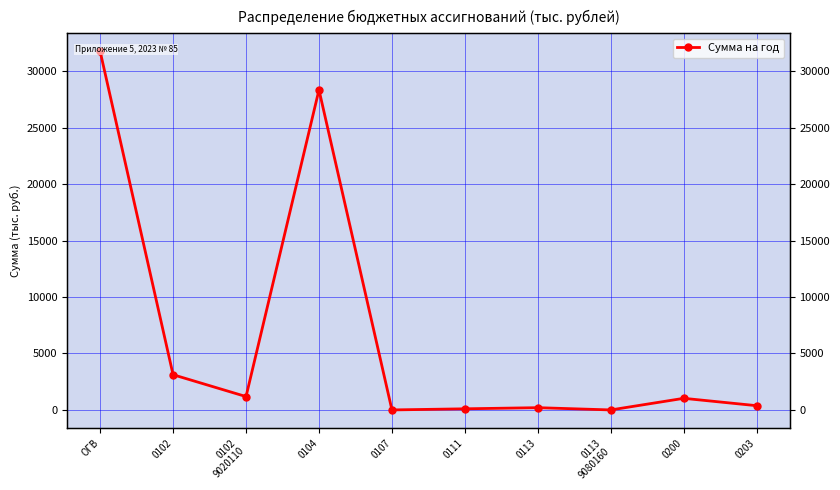

What is the greatest value displayed?

31763.0